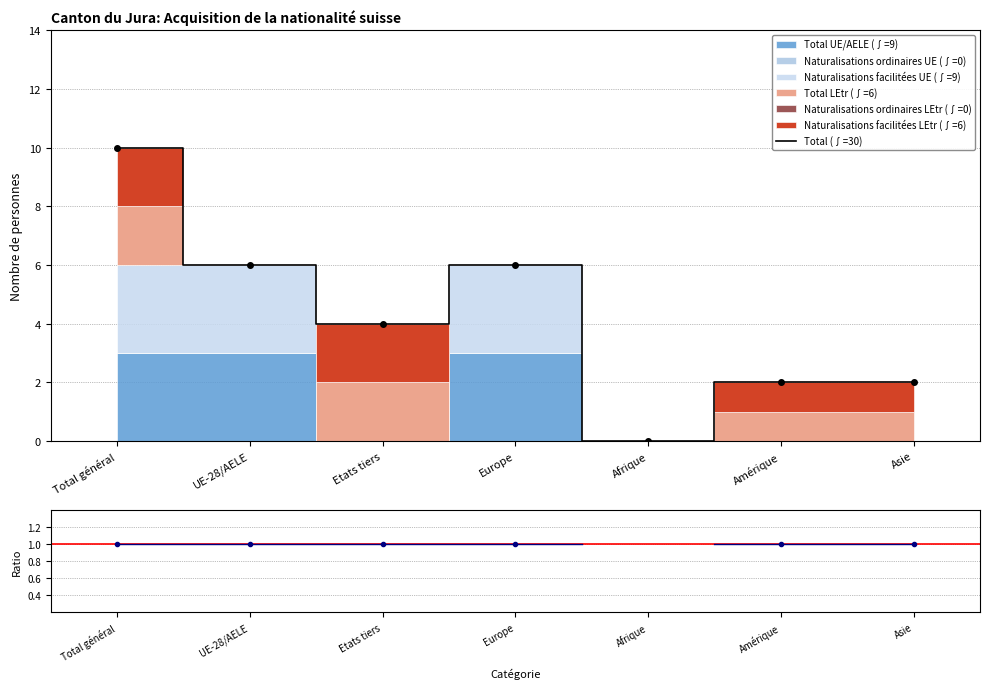

True or false: Total (∫=30) and Ratio cross at least once.

False